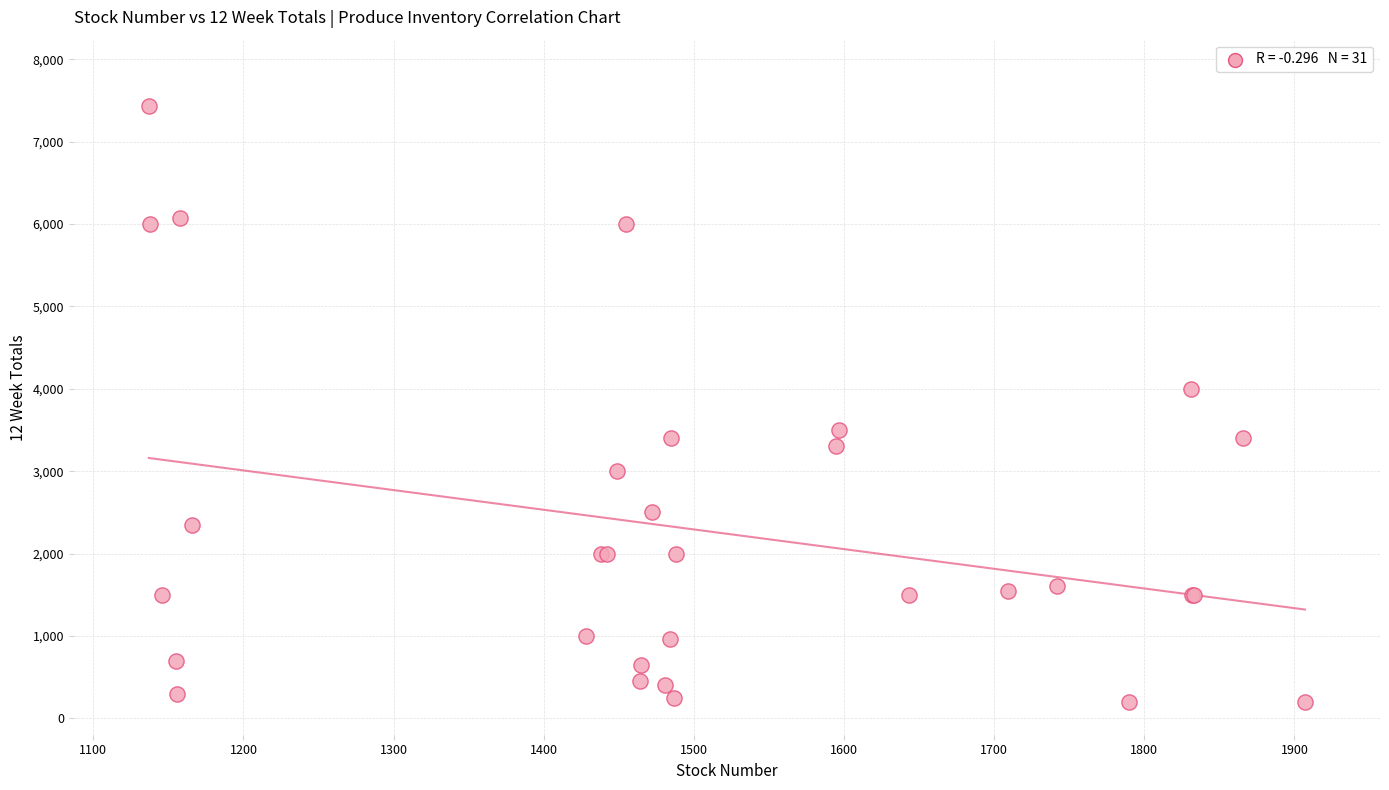

What Y value in the scatter plot is closest to 3820?

4000